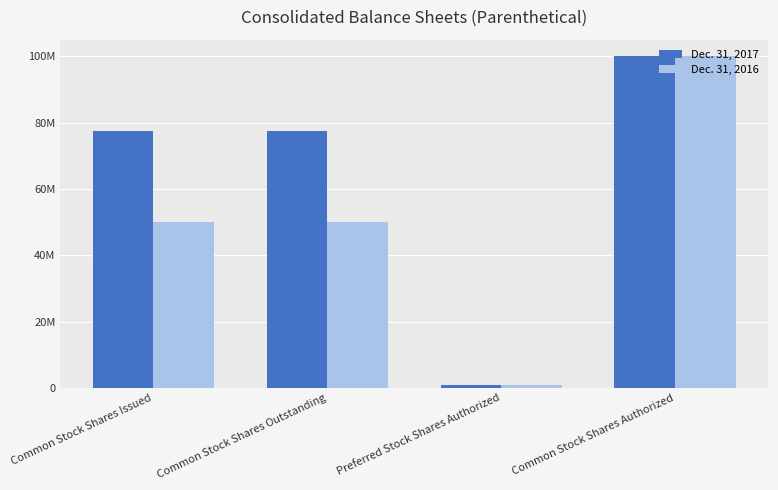

What is the difference between the highest and lowest values at Common Stock Shares Outstanding?

27440000